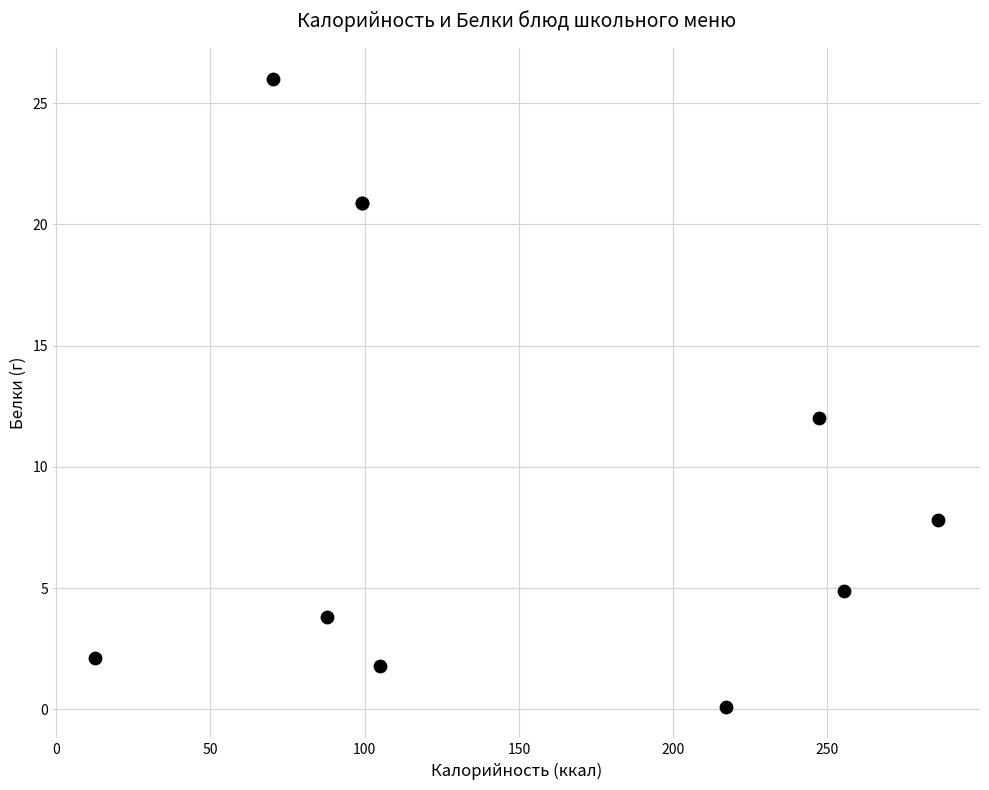

What Y value in the scatter plot is closest to 13?

12.0